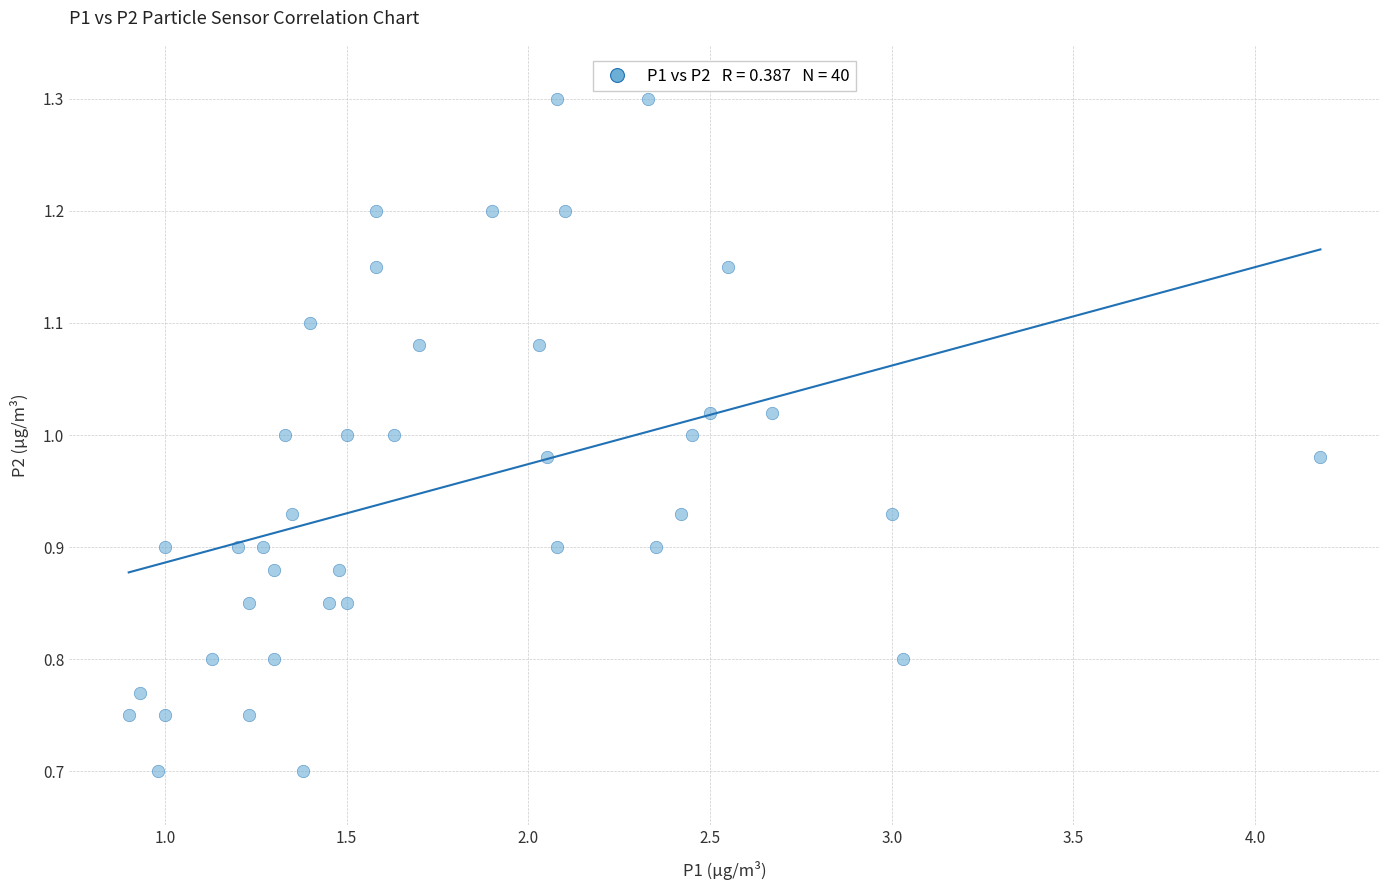

What is the range of X values (max minus min)?

3.3